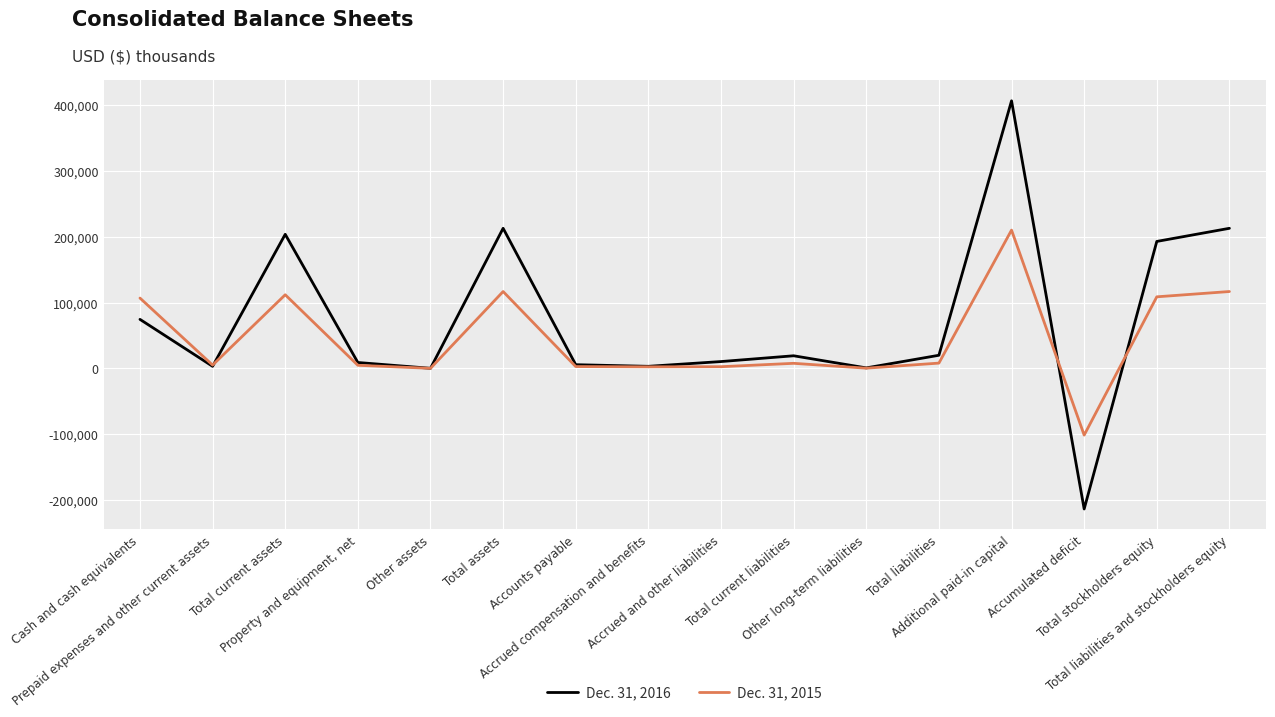

Which series has the largest range (max minus min)?

Dec. 31, 2016